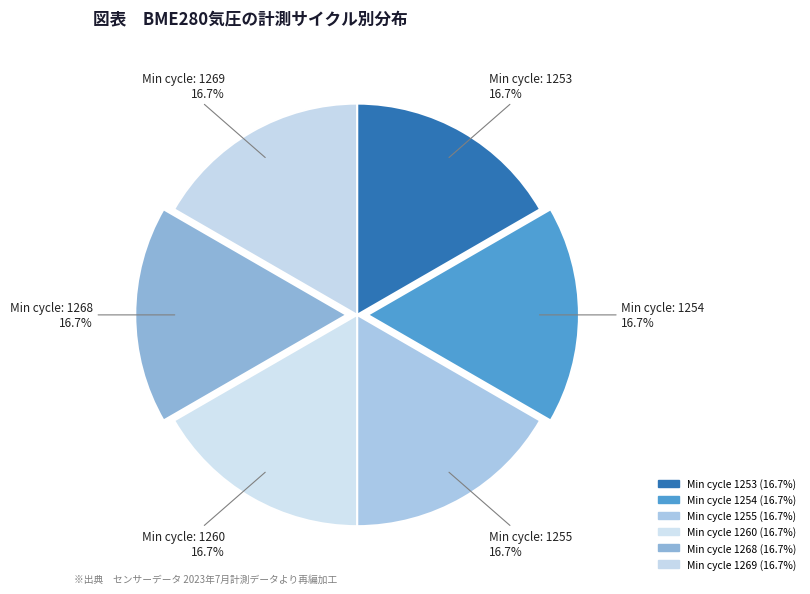

How many slices are in this pie chart?

6